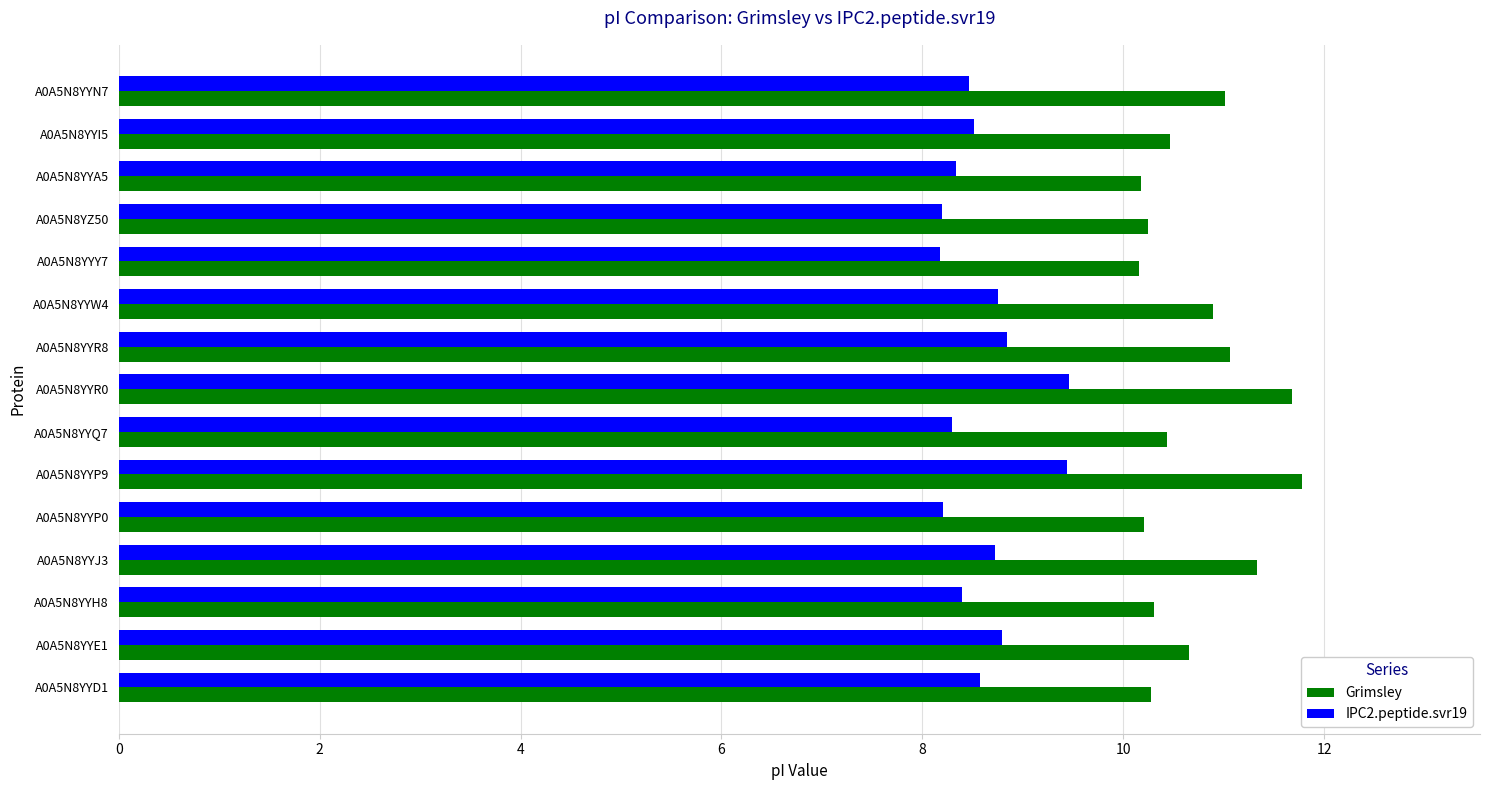

What is the maximum value shown in the chart?

11.8